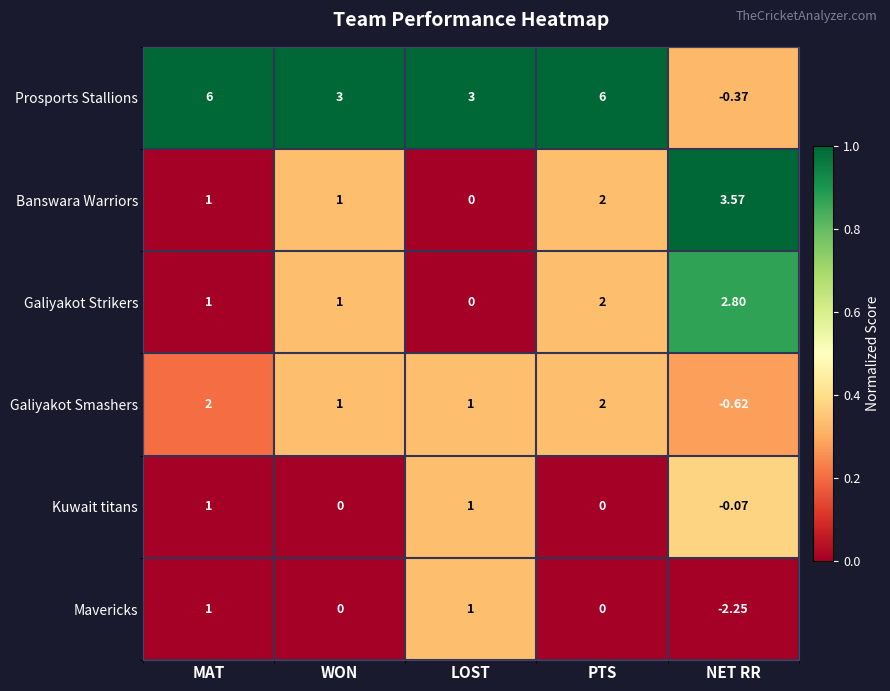

Is the value of Mavericks at NET RR greater than the value of Galiyakot Smashers at LOST?

No